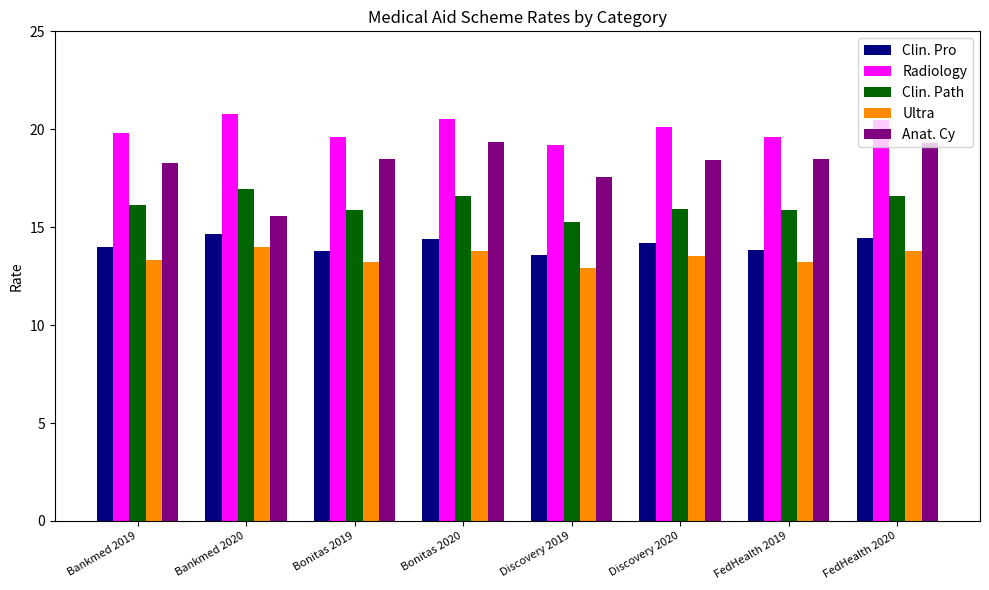

What is the sum of the Clin. Path values at Discovery 2019 and Bonitas 2020?

31.9